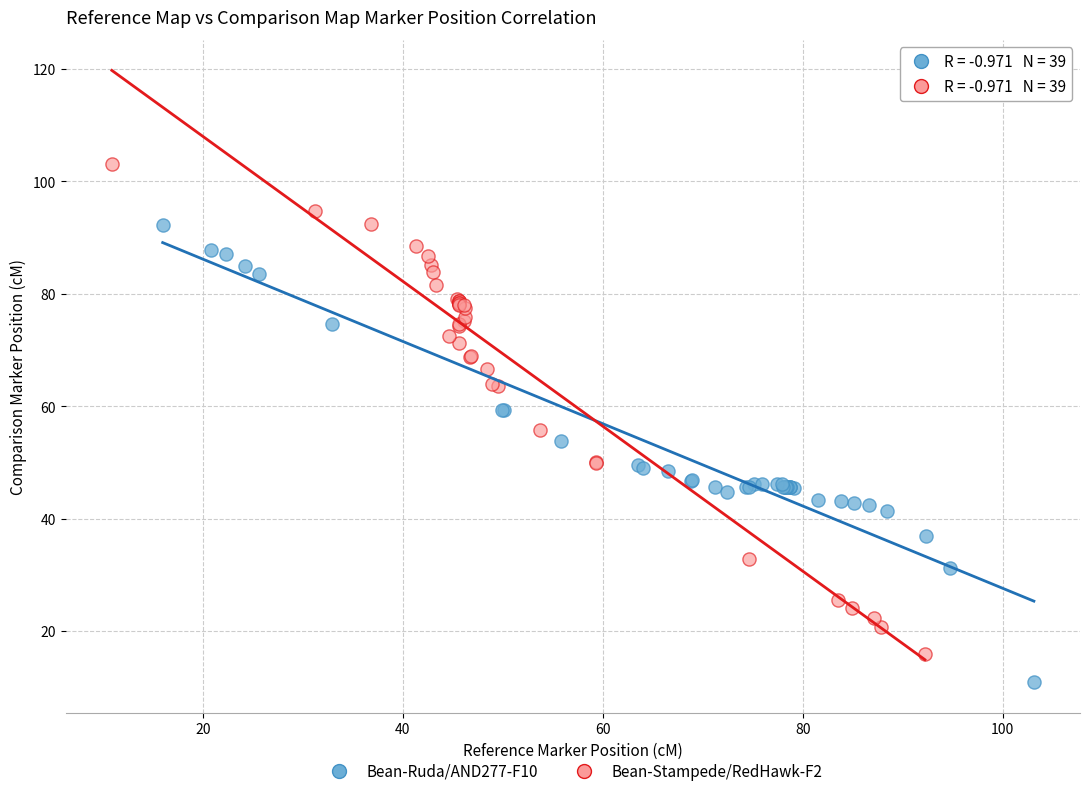

Which series reaches the minimum Y coordinate?

Bean-Ruda/AND277-F10